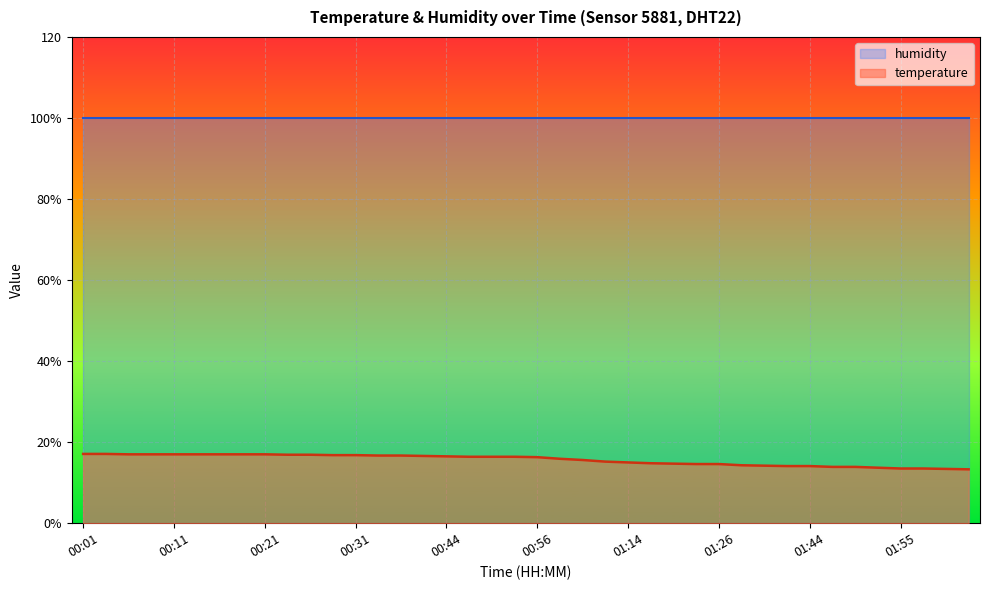

The value at 00:39 is 28.2. True or false?

False